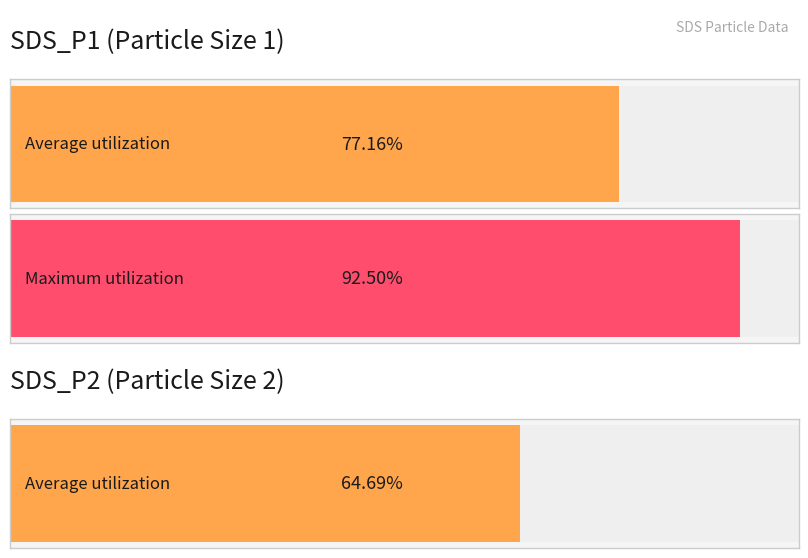

The value of Average utilization at 00:02 is 20.7. True or false?

False